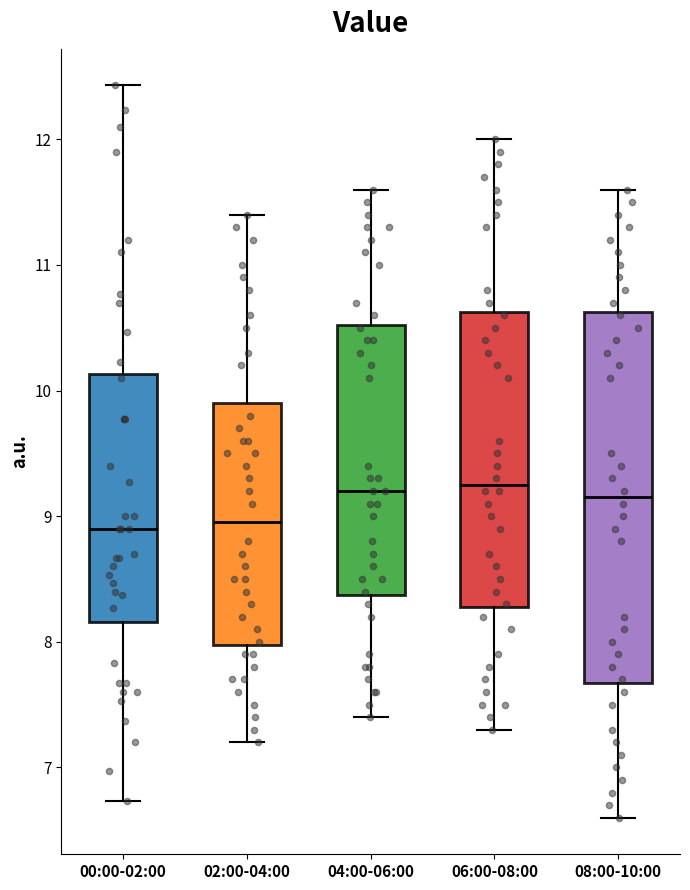

Which box is the tallest, from its lower edge to its upper edge?

08:00-10:00